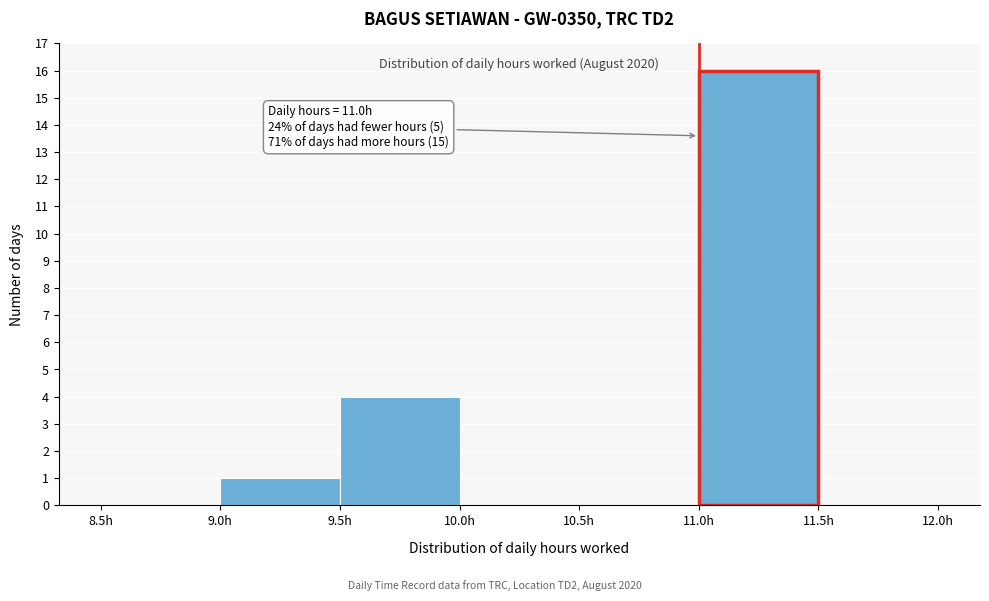

Over which range of the x-axis is the bar tallest?

11.0 to 11.5